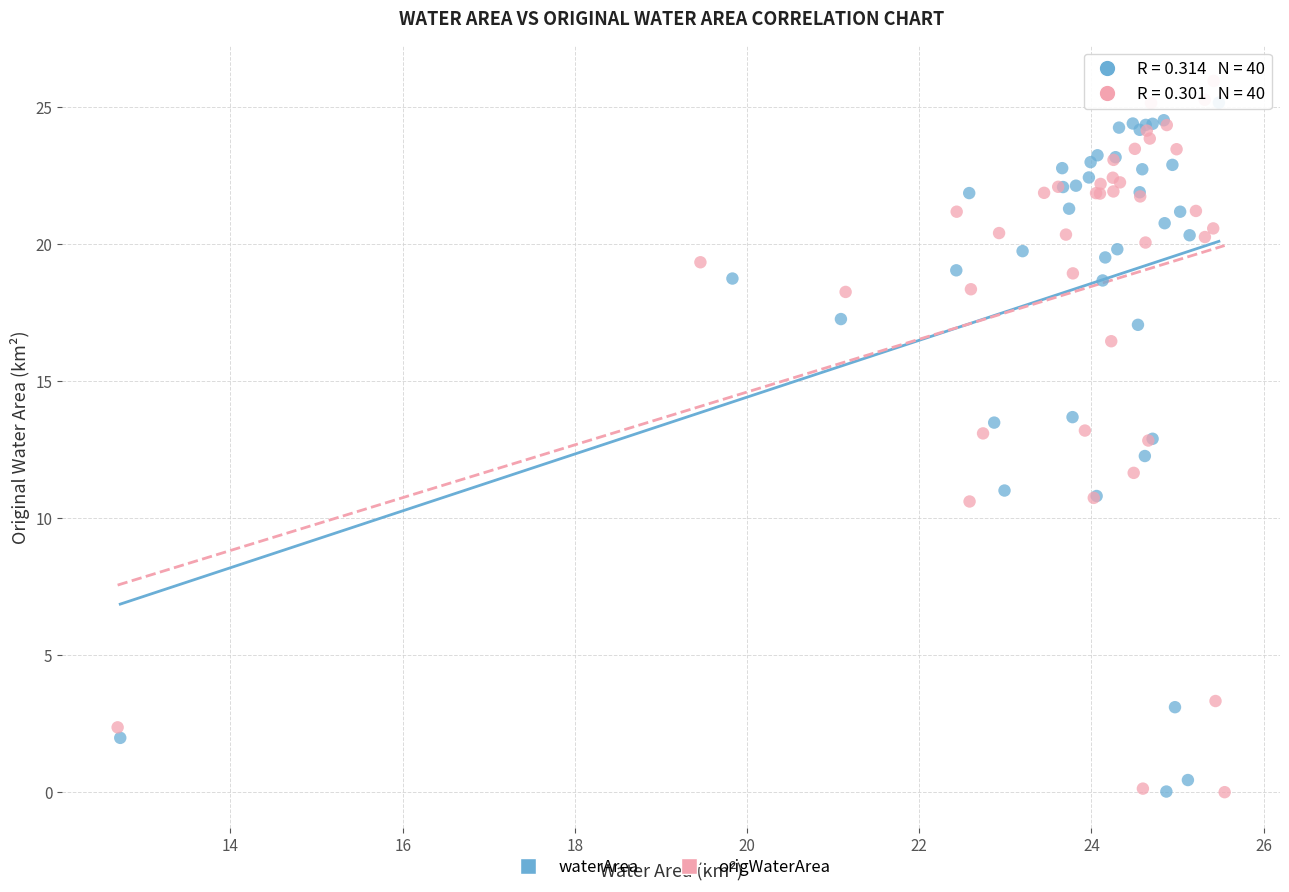

Which series has the widest spread of Y values?

origWaterArea